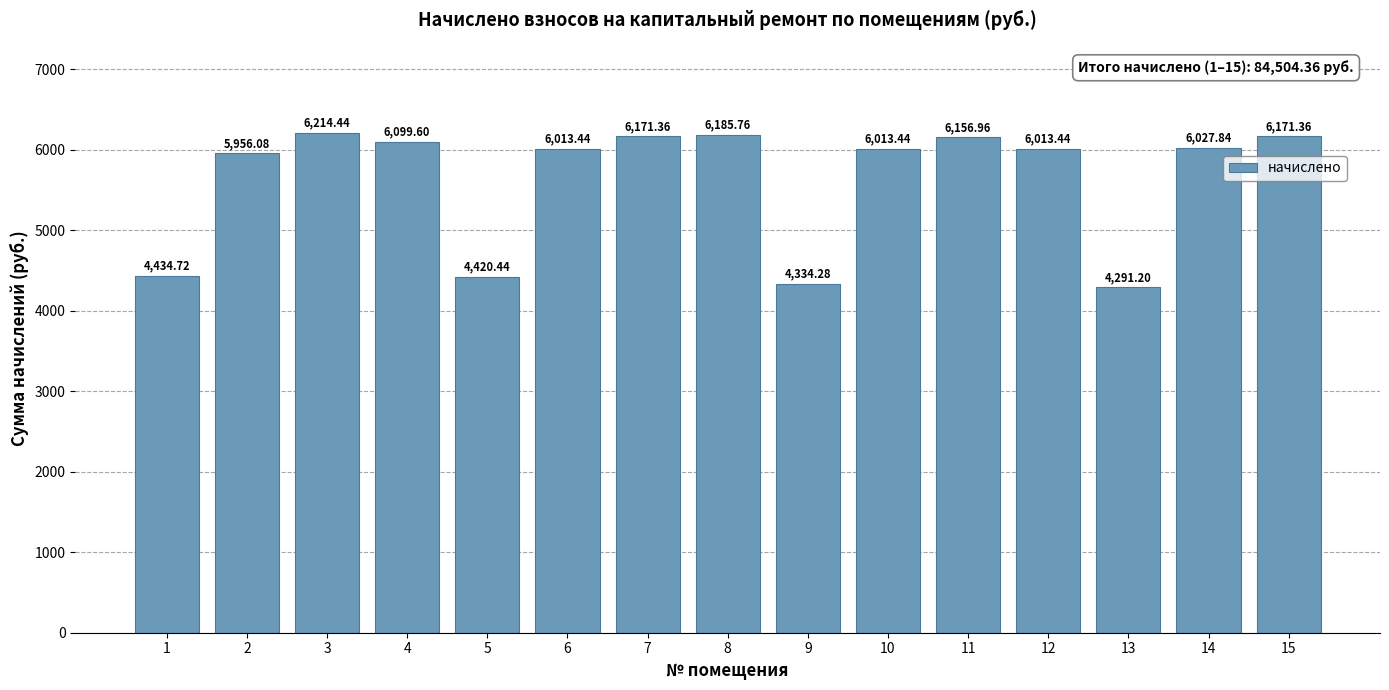

Is it true that the value at 3 is 8853.2?

False